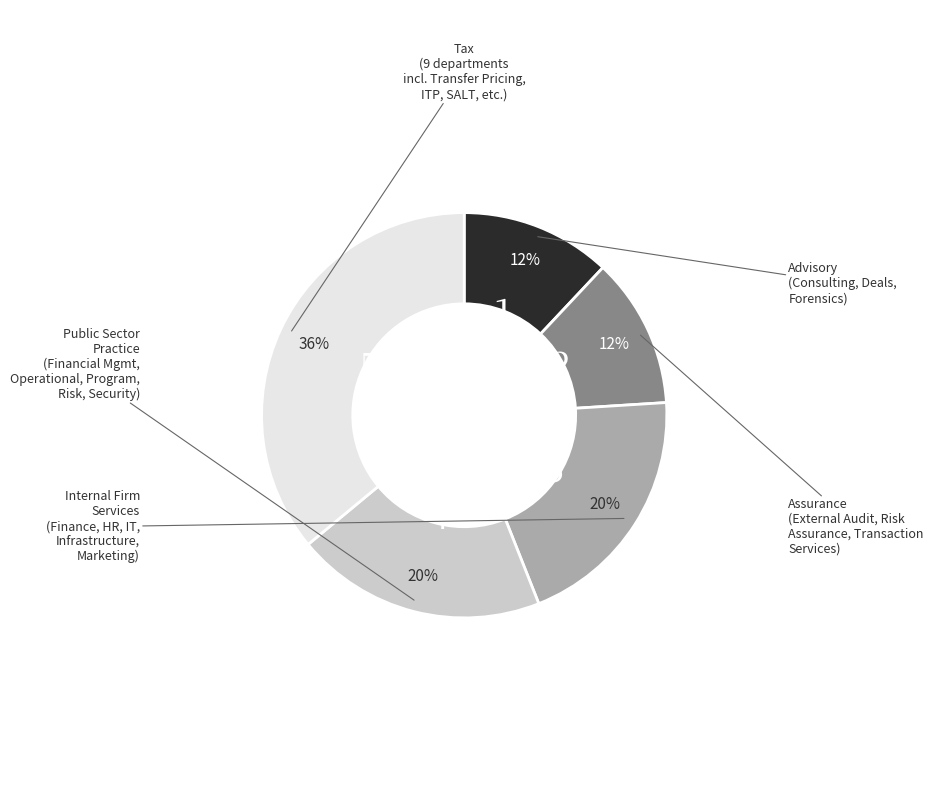

To the nearest percent, what is the difference between the largest and smallest slice percentages?

24%